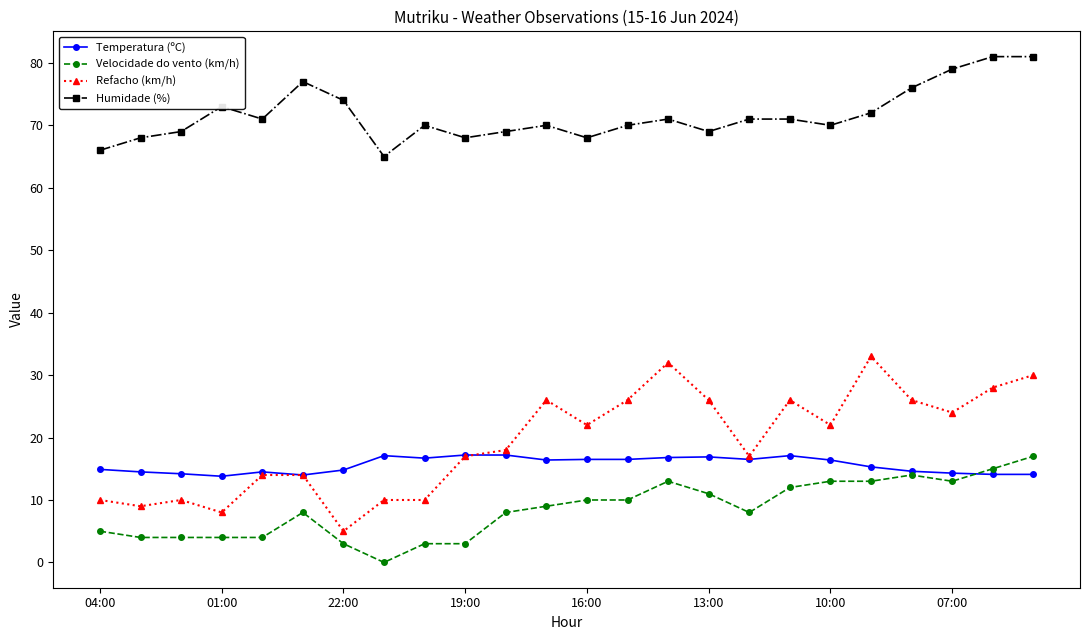

What is the value of the Refacho (km/h) point at the 22nd from the left?

24.0